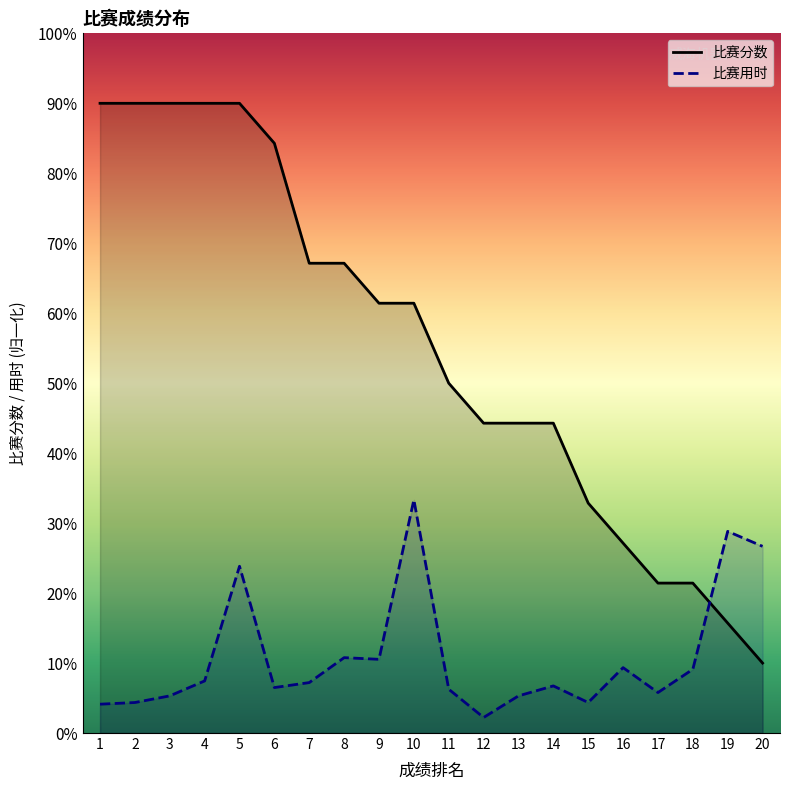

Read the 比赛分数_line value at 8.

604.3